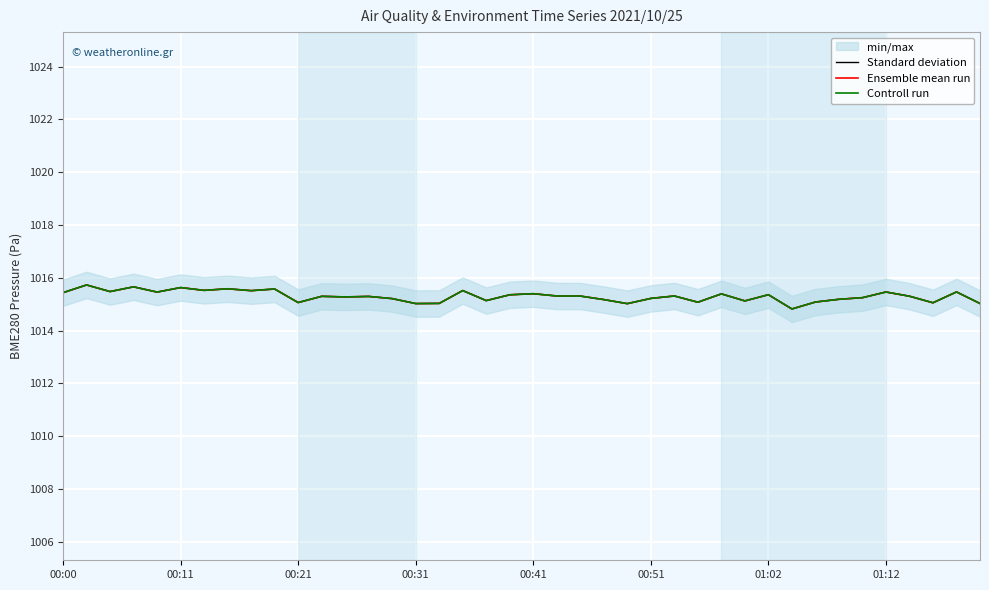

What is the label of the 23rd point from the left?

22